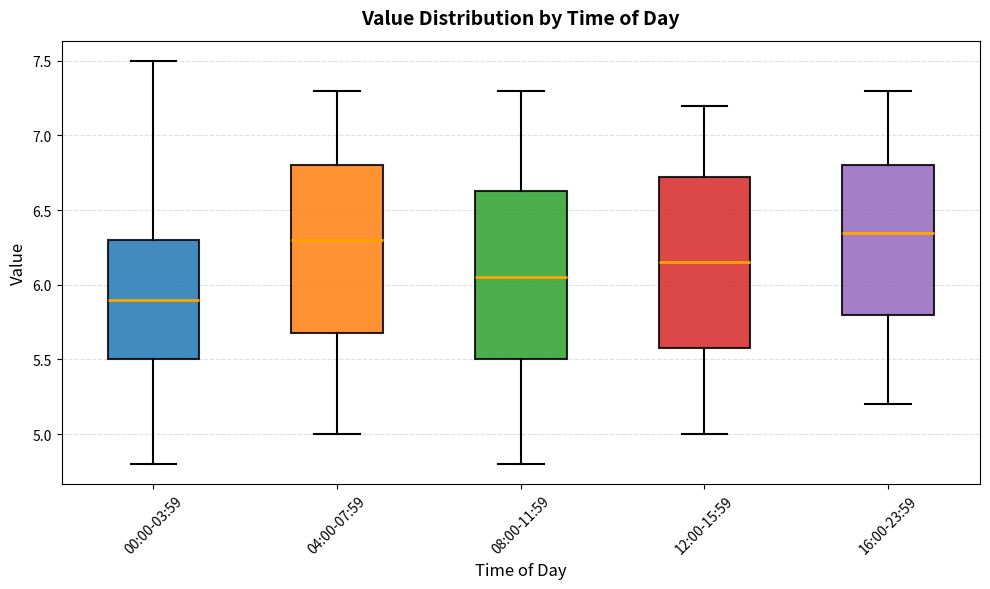

Which box has the lowest median line?

00:00-03:59